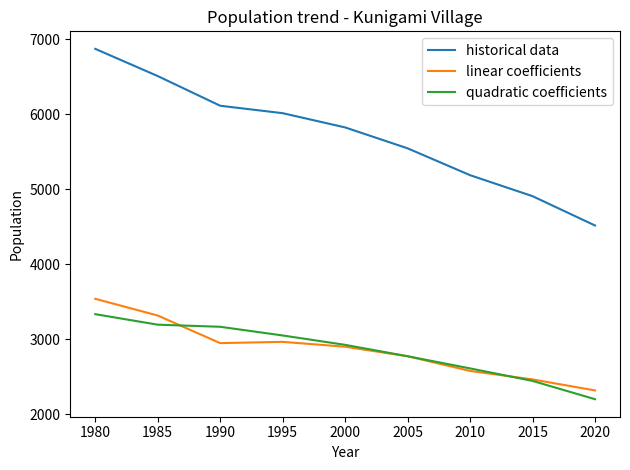

What is the smallest value displayed?

2200